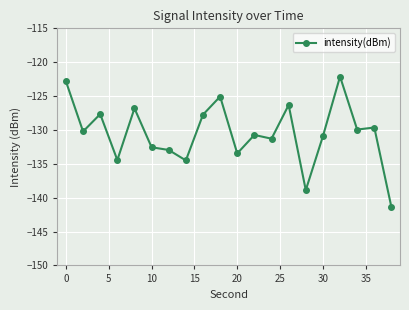

What is the value of the 6th point from the left?

-132.6